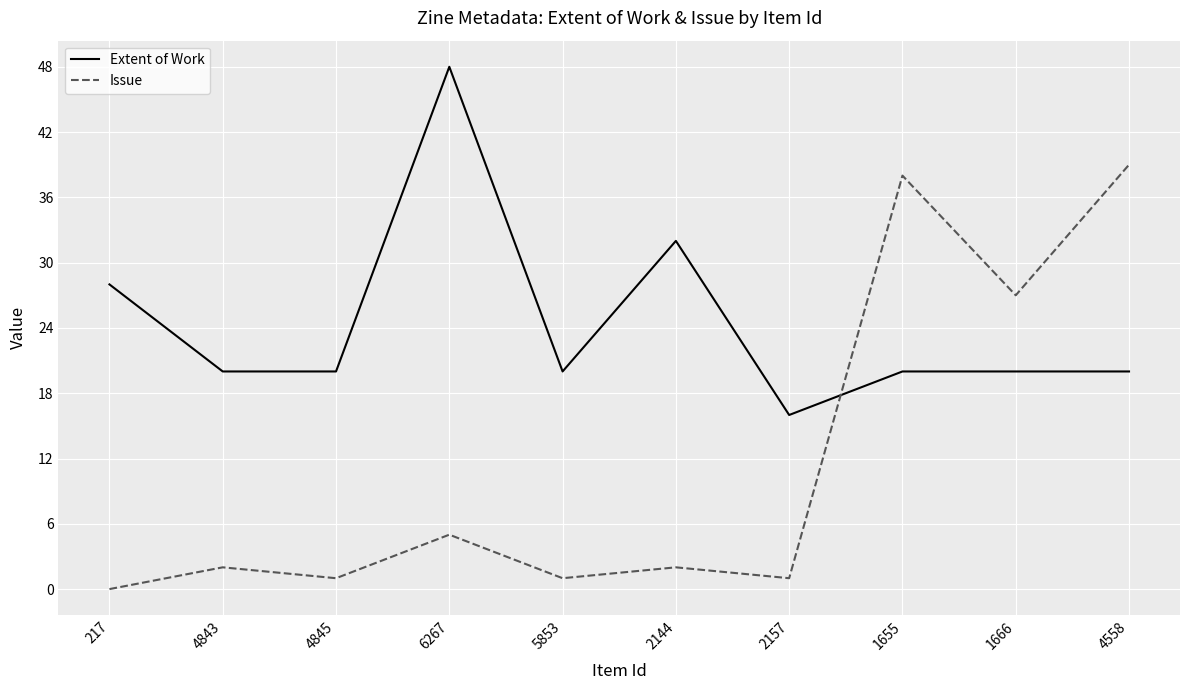

Reading left to right, what are all the values shown in this chart?

Extent of Work: 217=28	4843=20	4845=20	6267=48	5853=20	2144=32	2157=16	1655=20	1666=20	4558=20
Issue: 217=0	4843=2	4845=1	6267=5	5853=1	2144=2	2157=1	1655=38	1666=27	4558=39